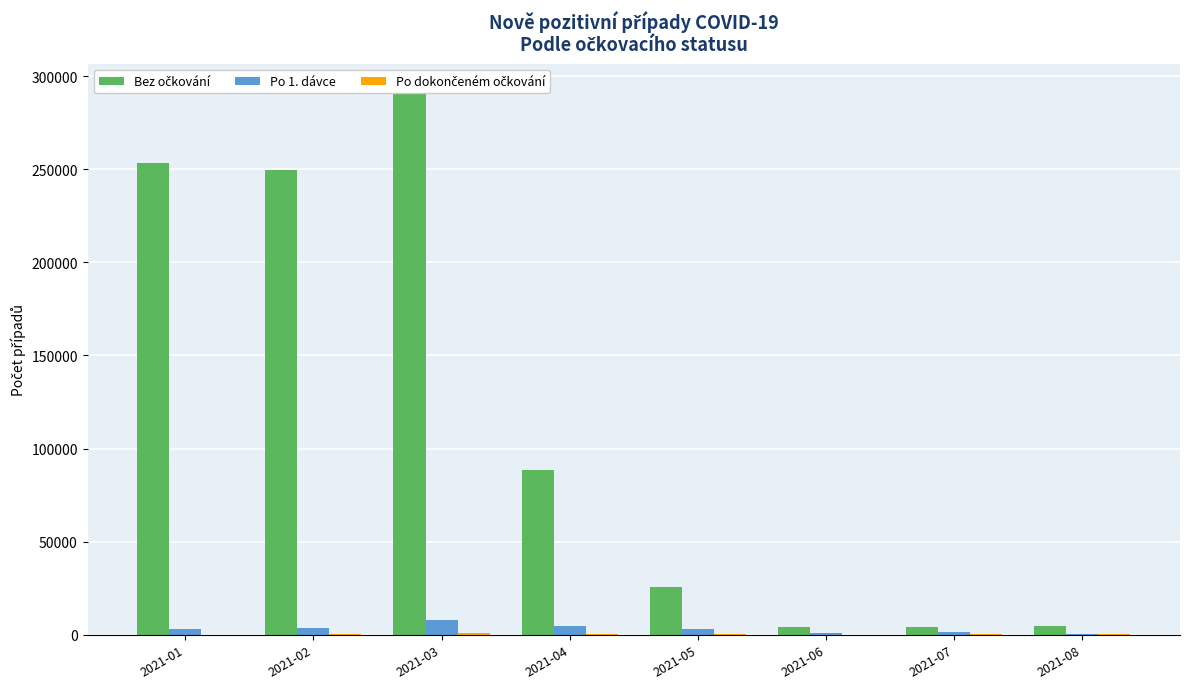

Is the value of Bez očkování at 2021-06 greater than the value of Po dokončeném očkování at 2021-08?

Yes